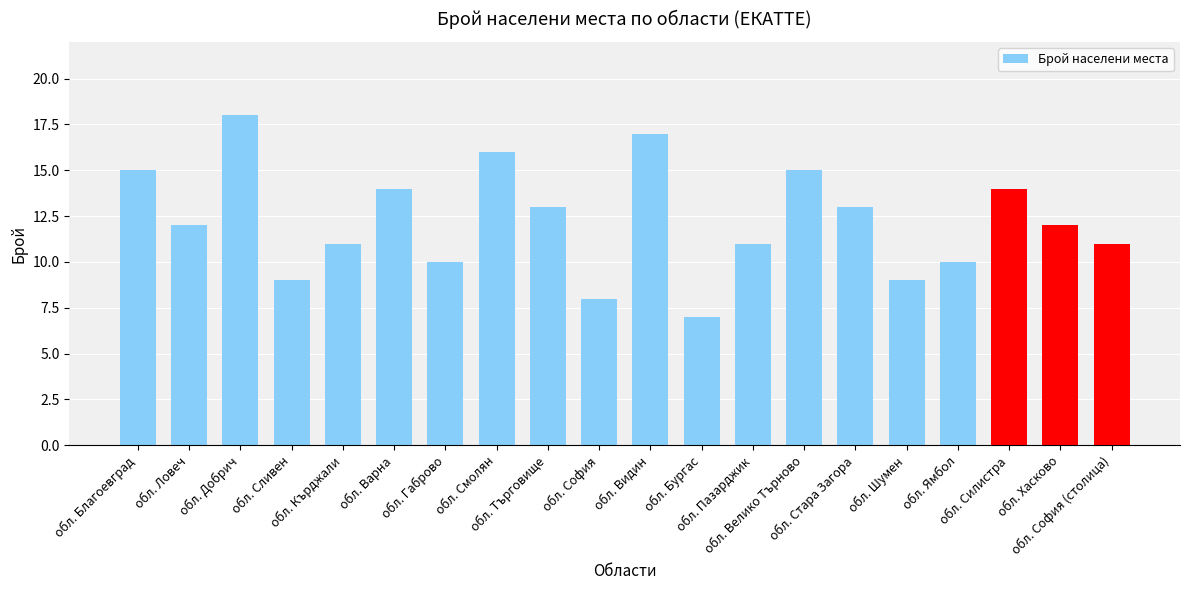

Count the number of categories in the chart.

20